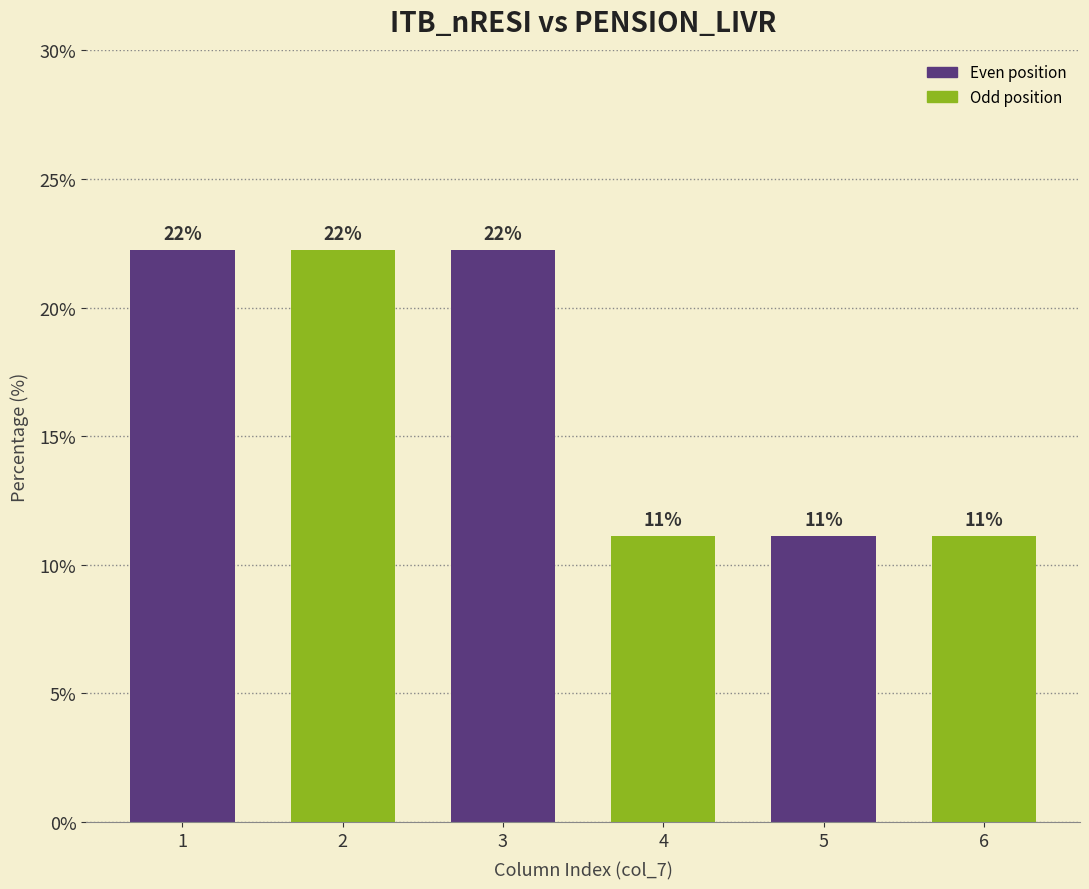

Which category has the highest value across all series?

1